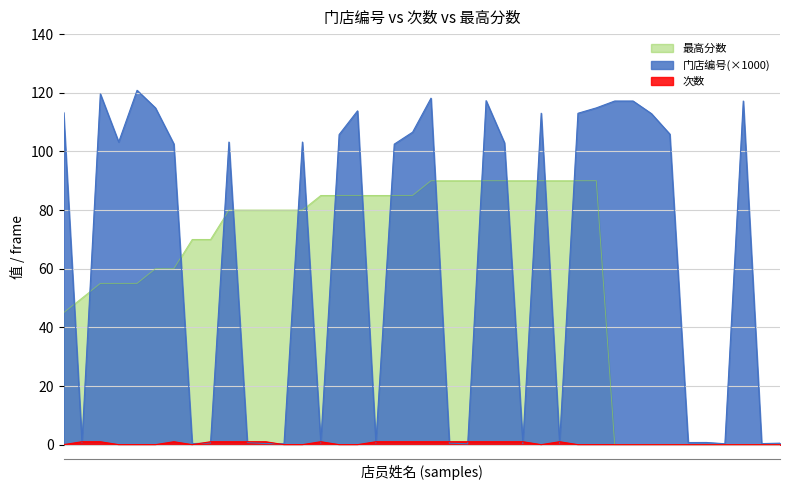

Rank the series by their maximum value, from highest to lowest.

门店编号(×1000), 最高分数, 次数